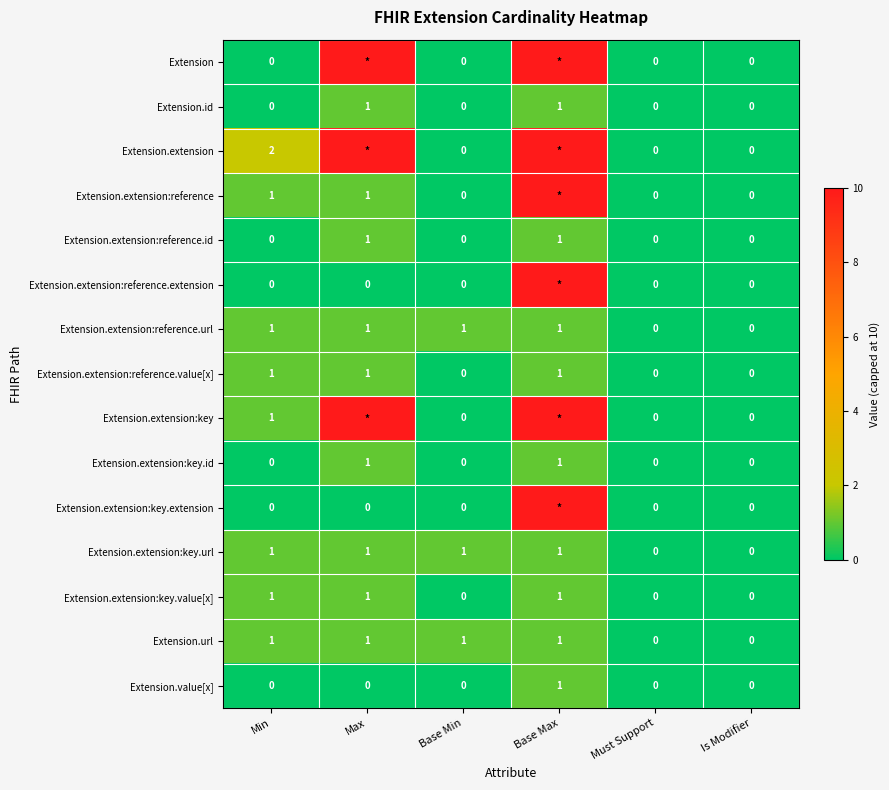

What is the greatest value displayed?

10